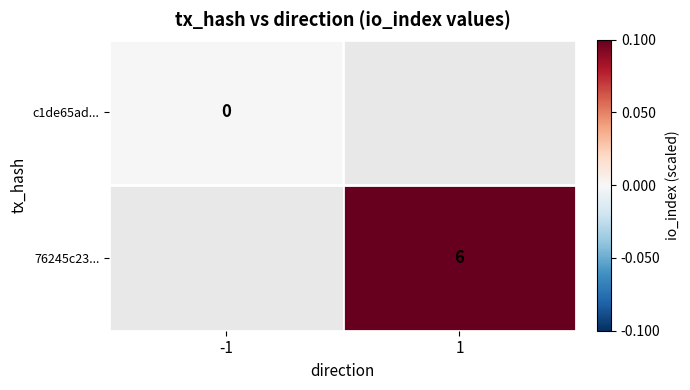

Is it true that 76245c23... equals 10 at 1?

False